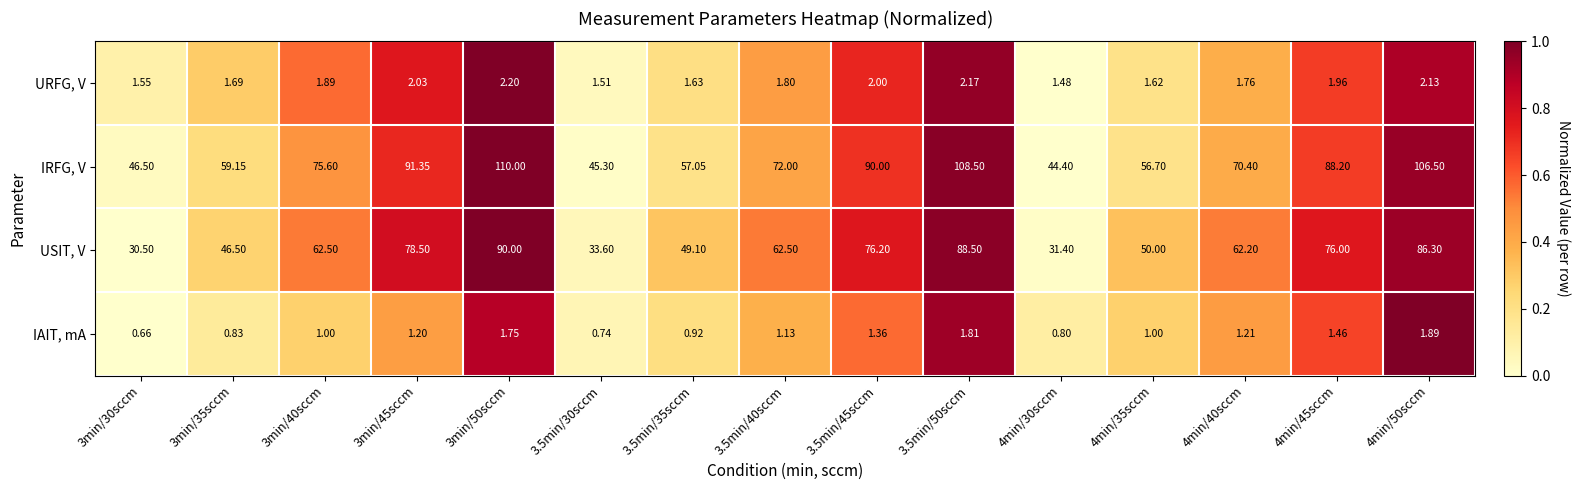

At how many categories does at least one series exceed 0?

15